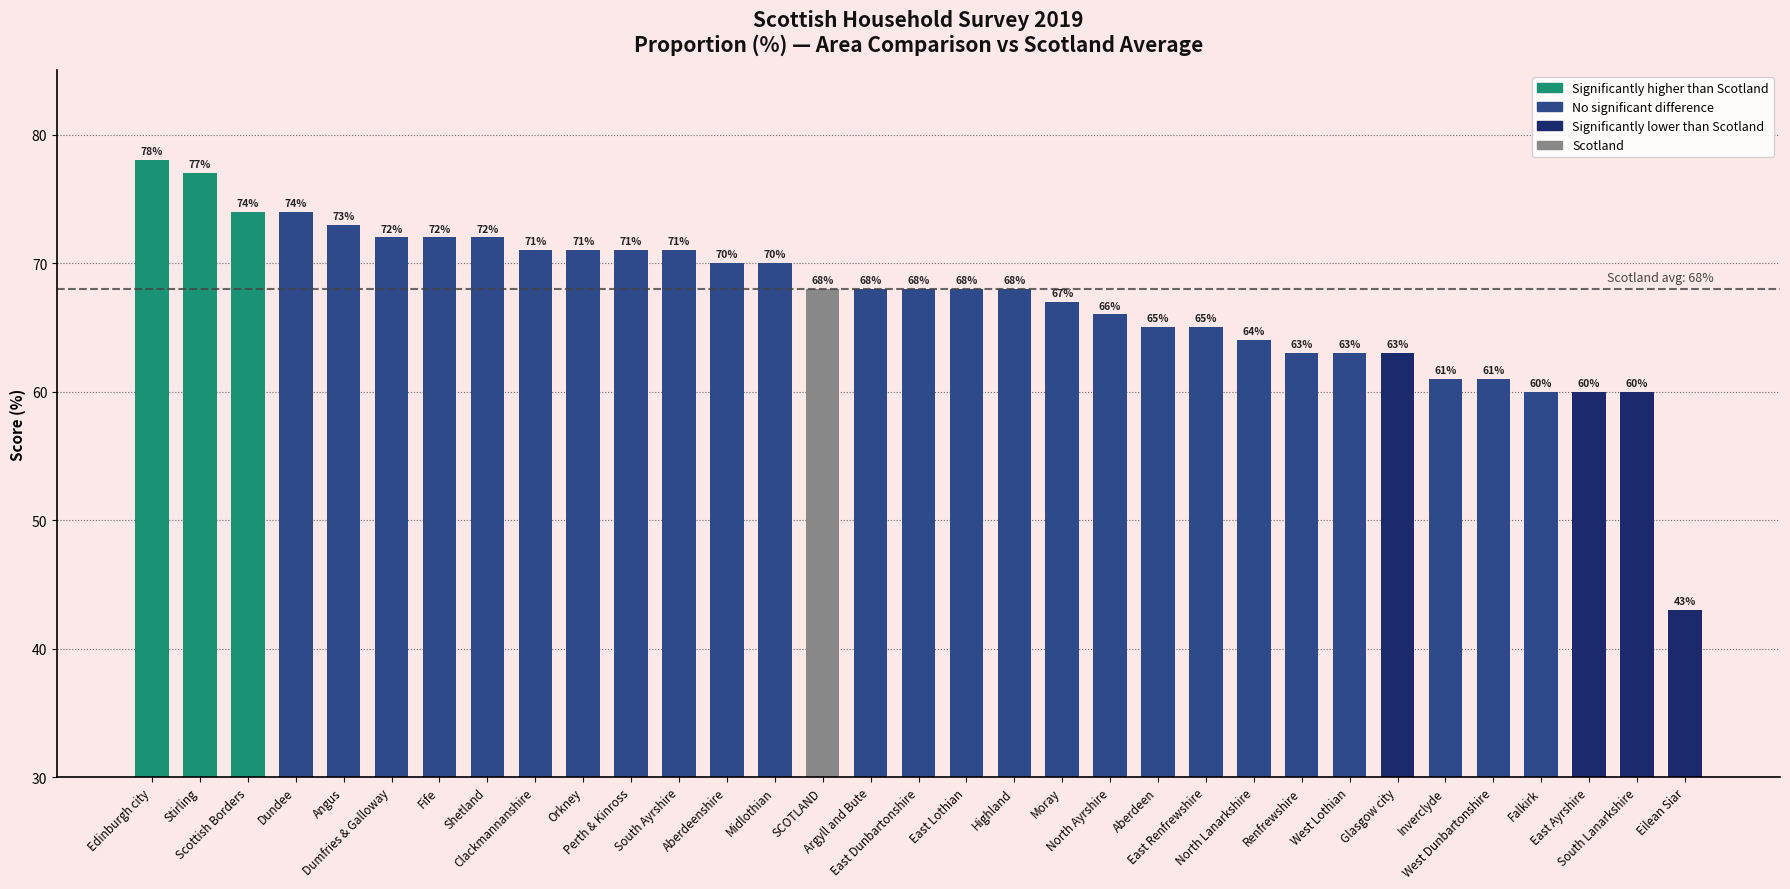

How many distinct data groups are displayed?

1